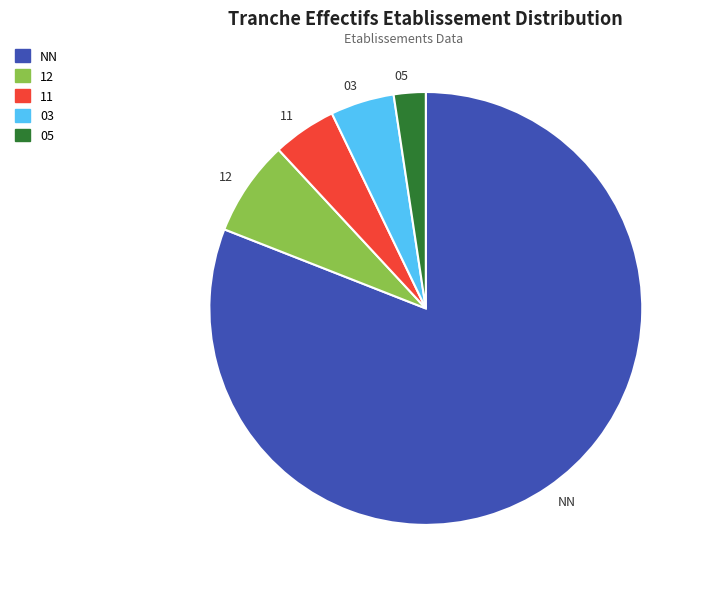

Which has a higher value, 12 or NN?

NN